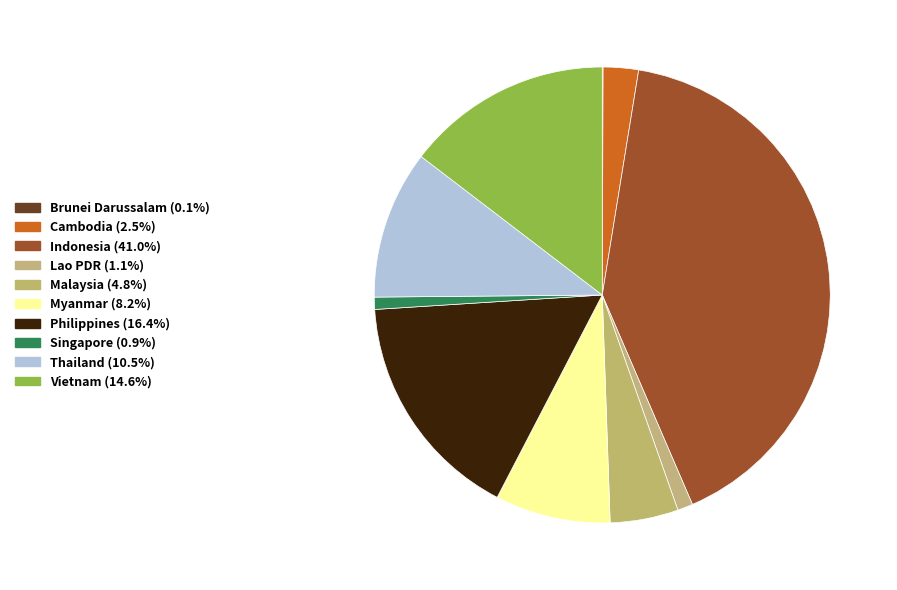

What is the ratio of the value at Thailand to the value at Cambodia?

4.2